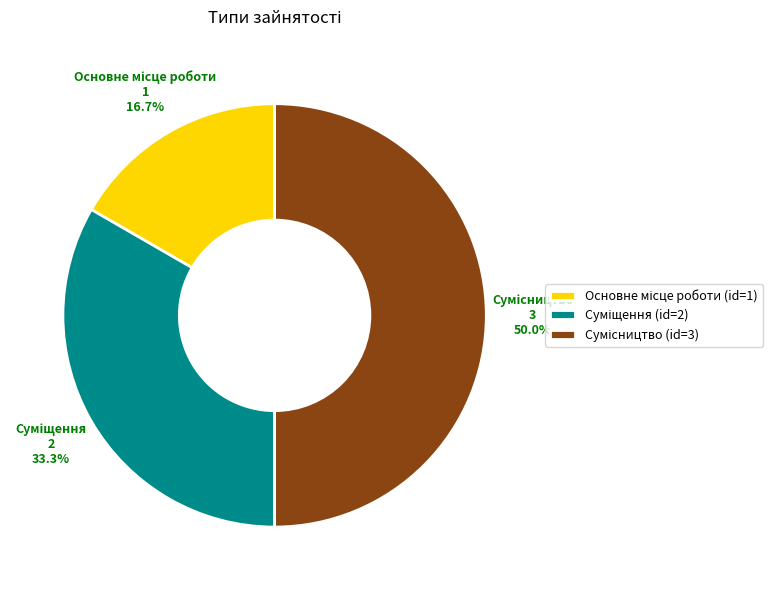

How many segments does this pie chart have?

3